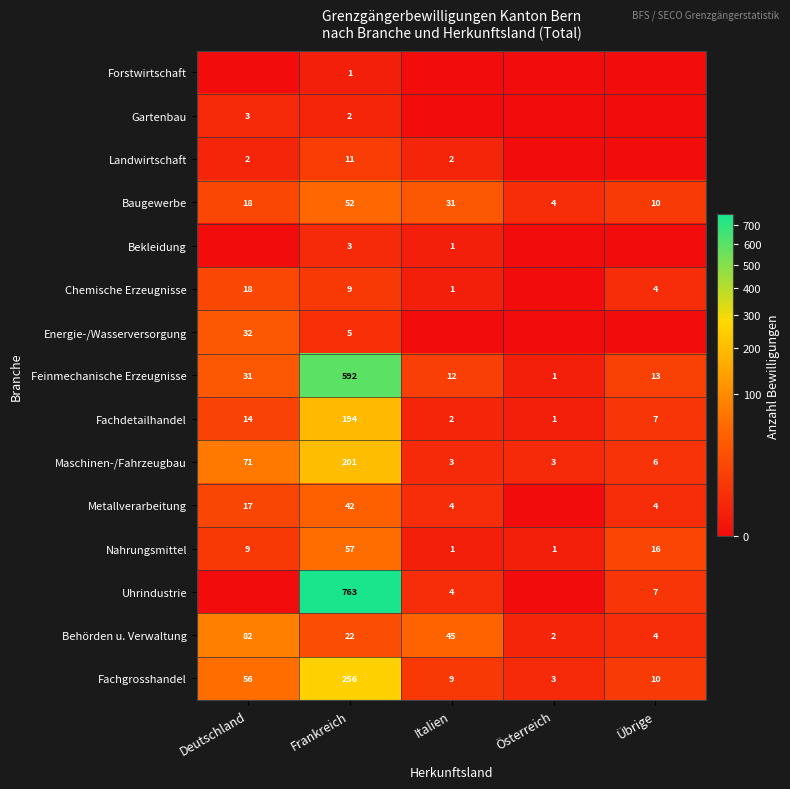

Count the number of data series in this chart.

15